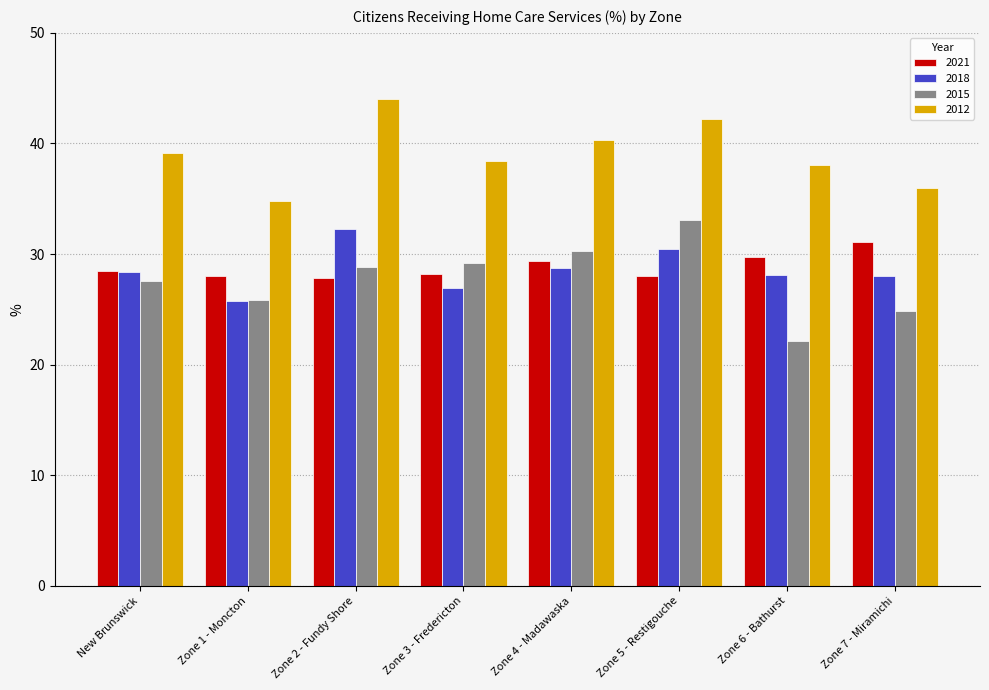

True or false: 2018 has a value of 28.8 at Zone 4 - Madawaska.

True